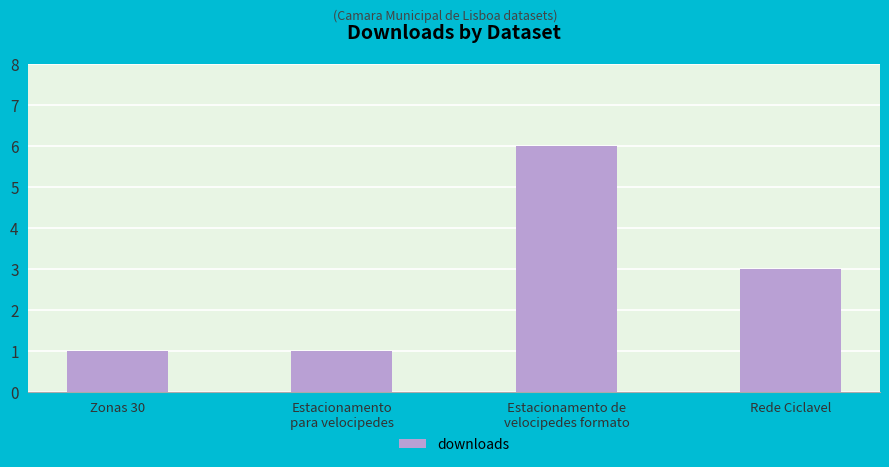

Reading right to left, list all the values displayed in this chart.

3	6	1	1